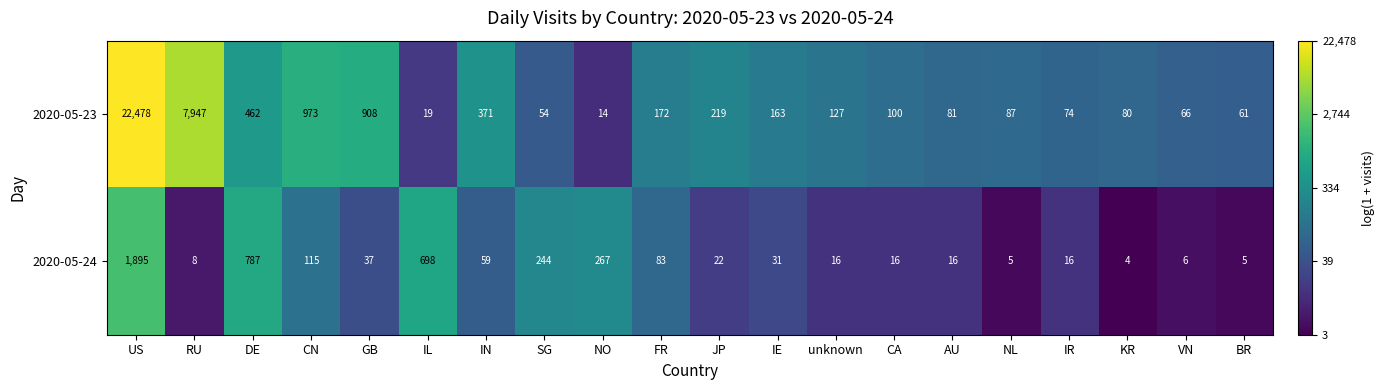

Where is 2020-05-23 nearest to the value 11246?

RU